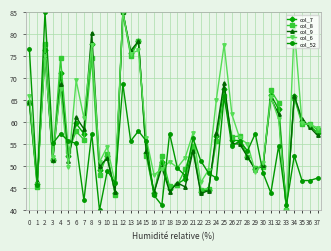

Which category has the highest value in the col_7 series?

12